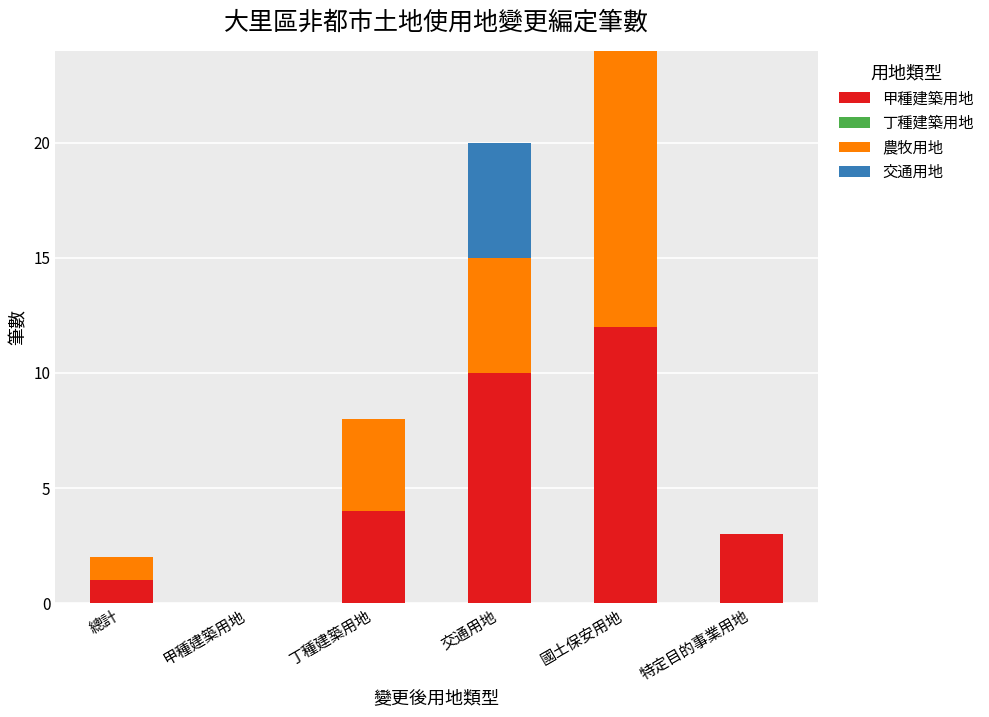

How many series are shown in this chart?

3